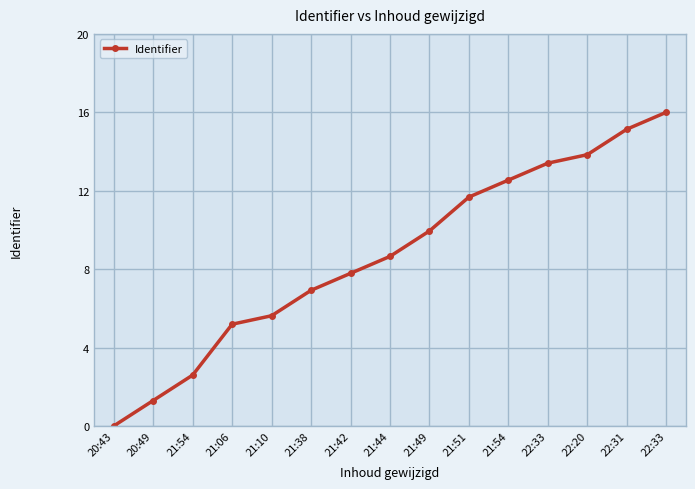

What is the ratio of the value at 21:42 to the value at 21:49?

0.8